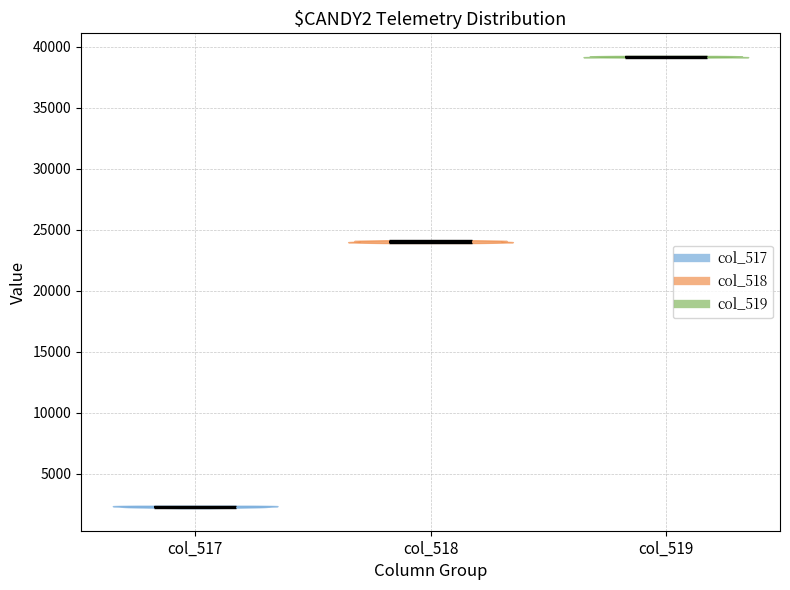

What is the lowest point the violin for col_518 reaches on the y-axis? The values are not printed on the chart, so give them approximately, as read against the axis.

24000